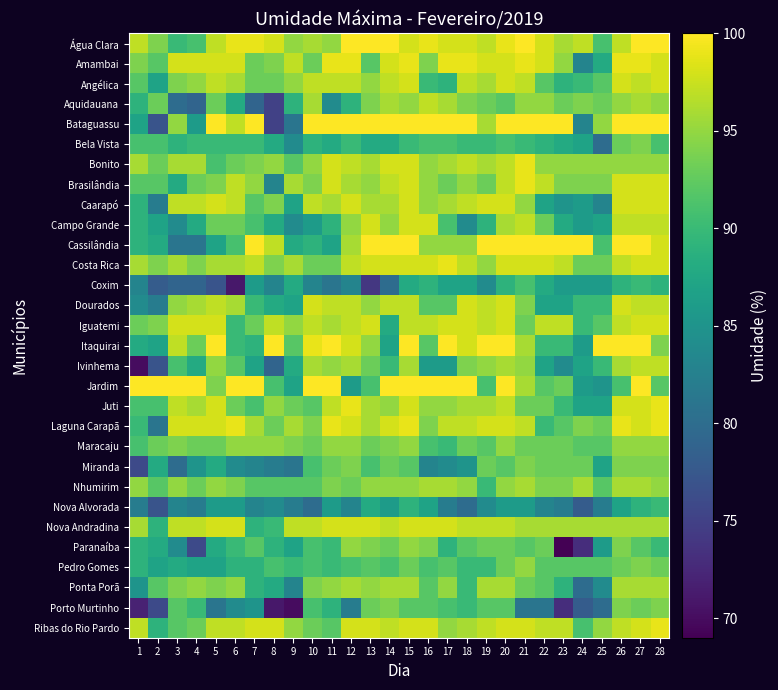

At how many categories does at least one series exceed 74?

28